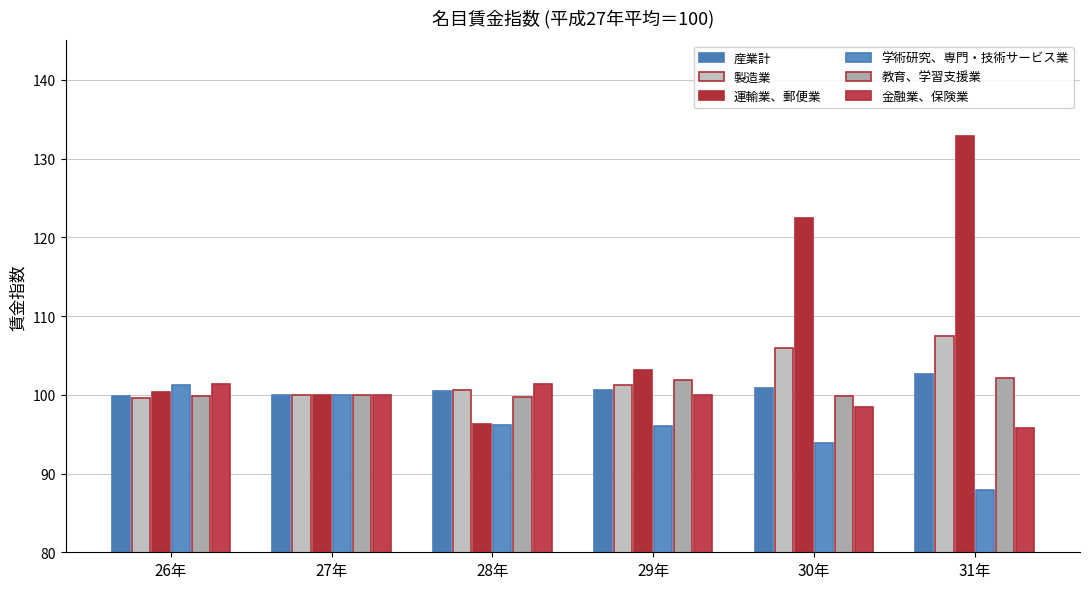

What is the total value across all series at 28年?

594.7